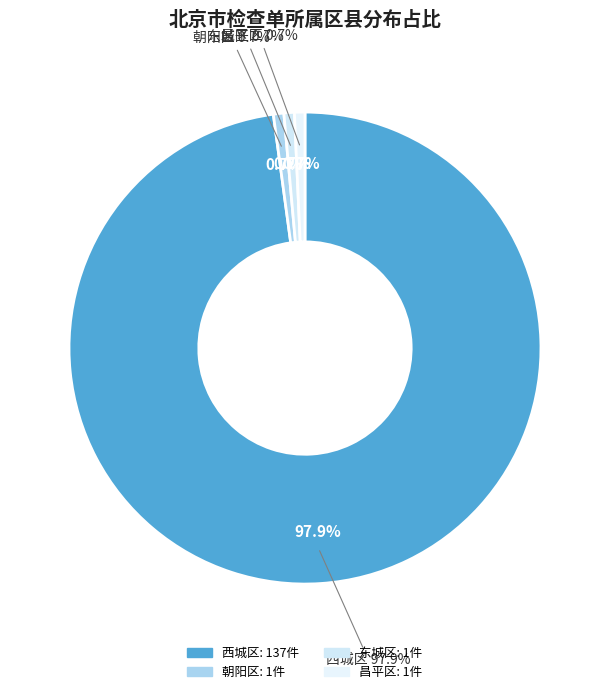

To the nearest percent, what is the average slice percentage?

25%